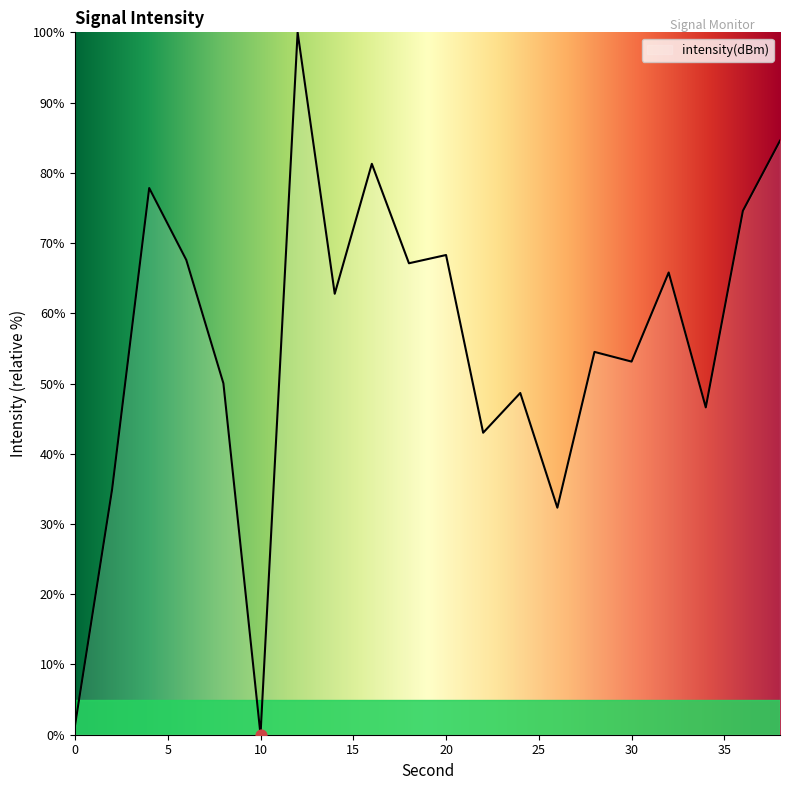

What is the difference between the maximum and minimum values?

100.0